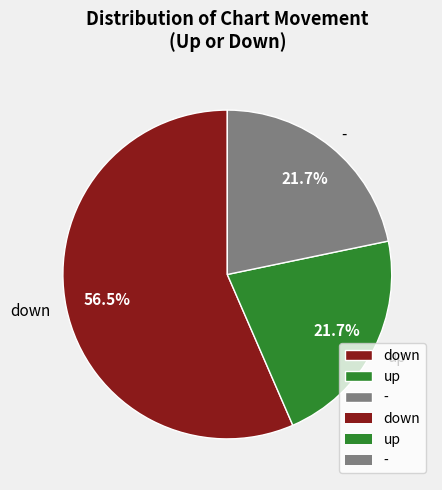

The up slice represents 60% of the pie. True or false?

False